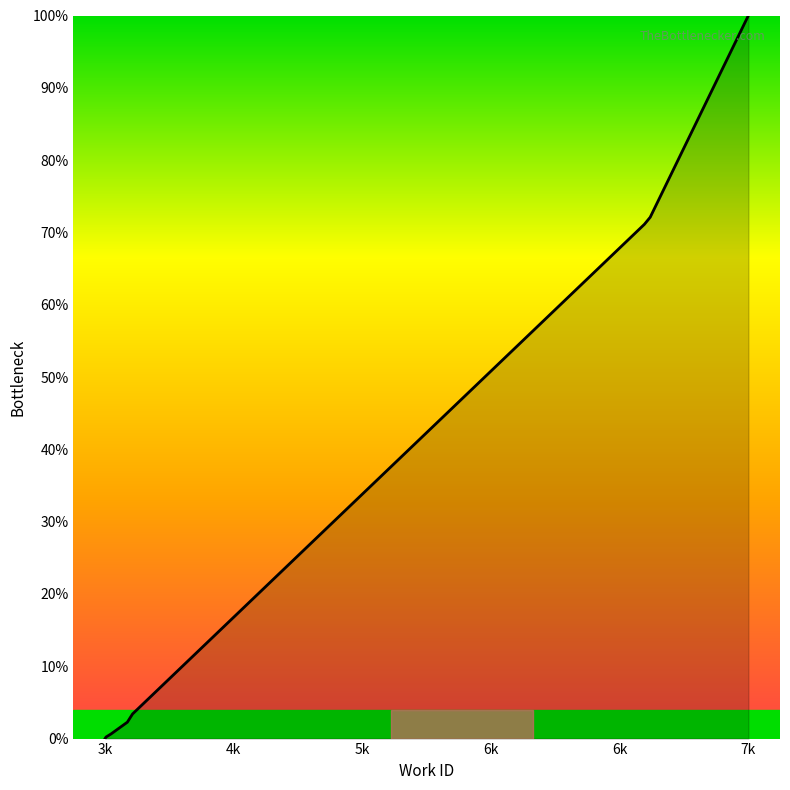

What is the greatest value displayed?

100.0